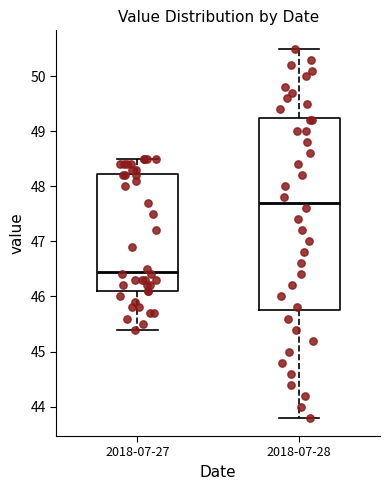

Reading left to right, read every box against the y-axis: the position of its median line, the range the box covers, and the ends of its whiskers. The values are not printed on the chart, so give them approximately, as read against the axis.

2018-07-27: median 46.5, box 46.1 to 48.2, whiskers 45.4 to 48.5
2018-07-28: median 47.7, box 45.8 to 49.3, whiskers 43.8 to 50.5